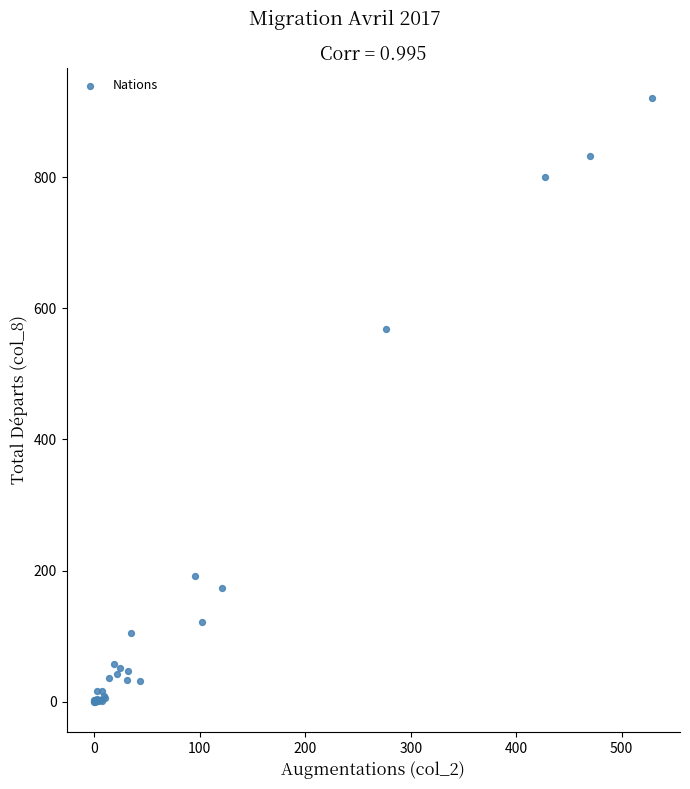

What Y value in the scatter plot is closest to 460?

569